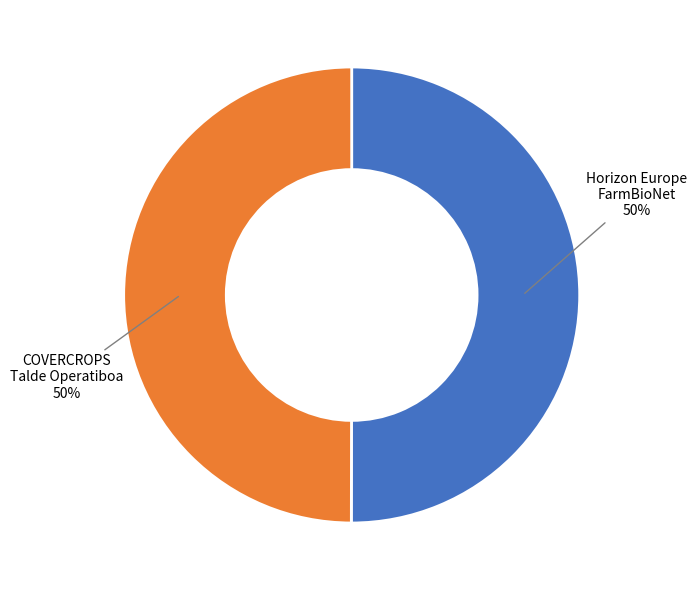

To the nearest percent, what is the average slice percentage?

50%